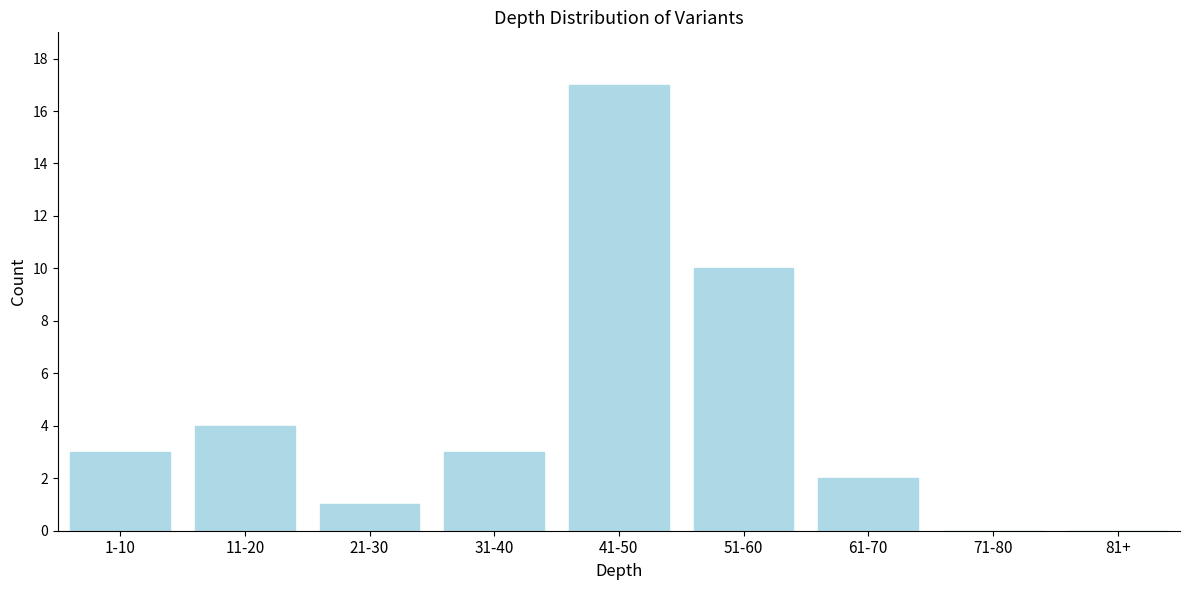

Reading left to right, list all the values displayed in this chart.

1-10=3	11-20=4	21-30=1	31-40=3	41-50=17	51-60=10	61-70=2	71-80=0	81+=0